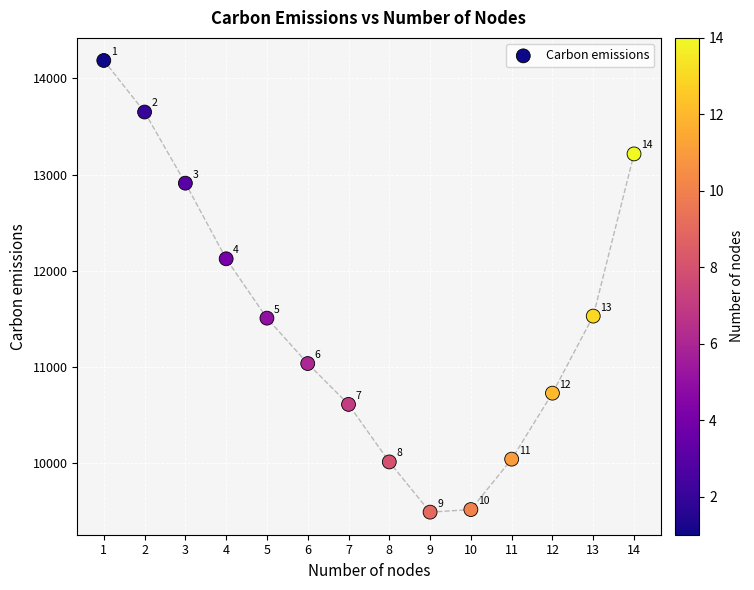

What Y value in the scatter plot is closest to 11838?

12124.5